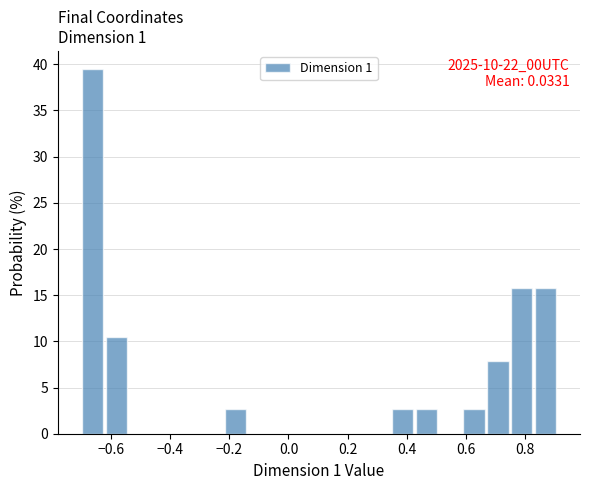

Which range on the x-axis has the tallest bar?

-0.70 to -0.62